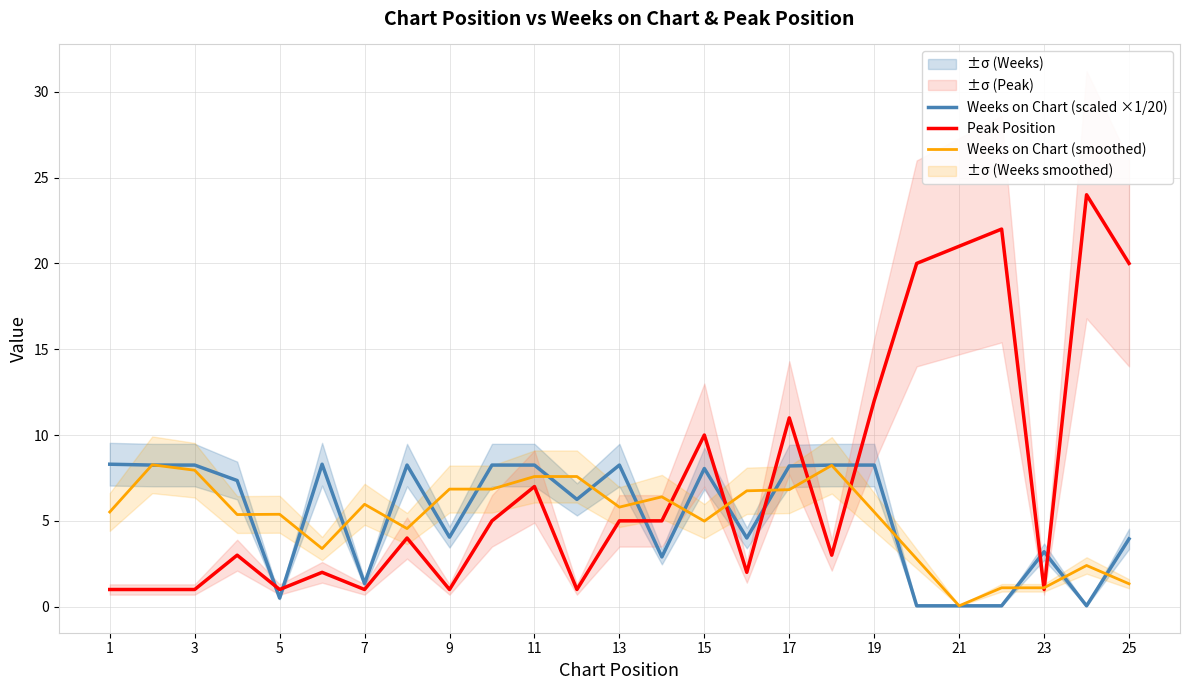

Is the value of Peak Position at 15 greater than the value of Weeks on Chart (smoothed) at 9?

Yes